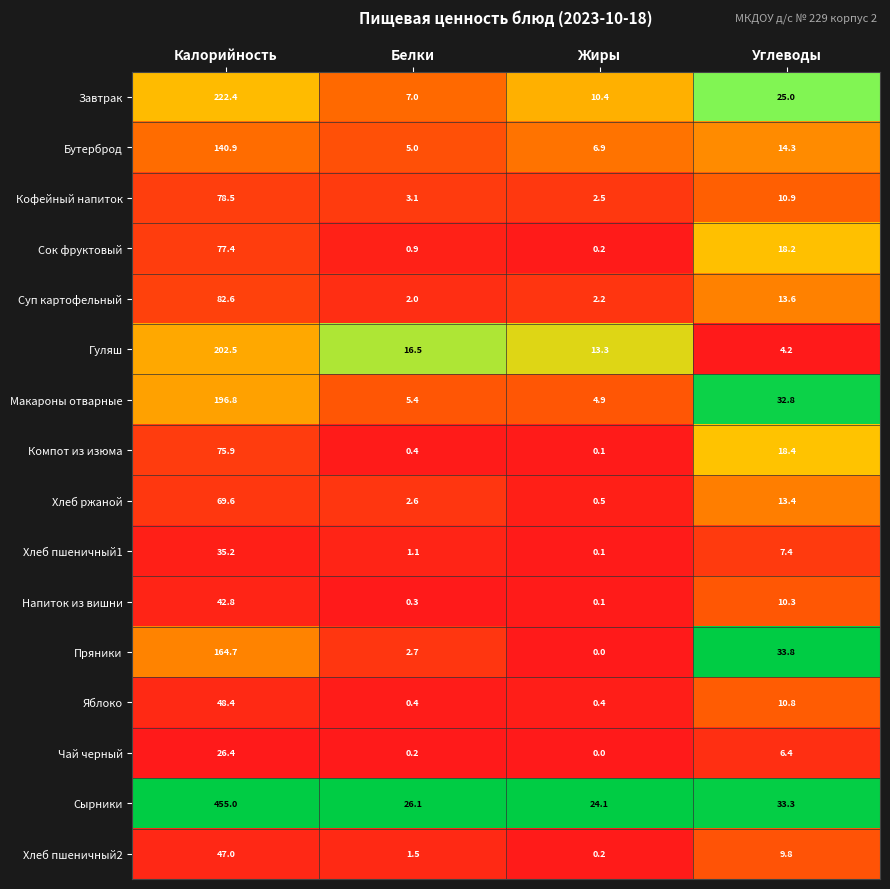

True or false: Сок фруктовый has a value of 11.2 at Углеводы.

False